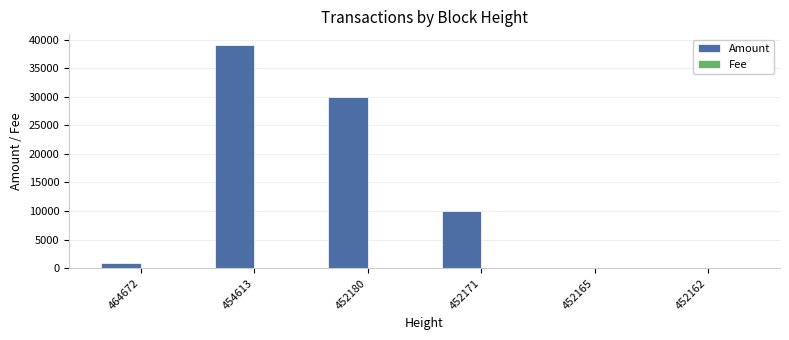

Where is Amount nearest to the value 19501?

452171